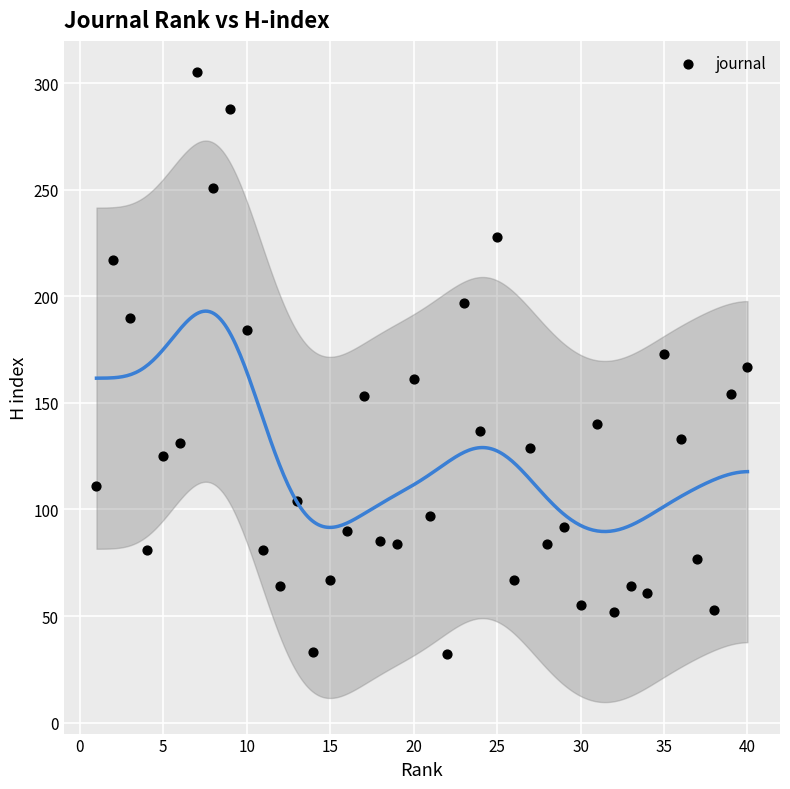

What is the range of X values (max minus min)?

39